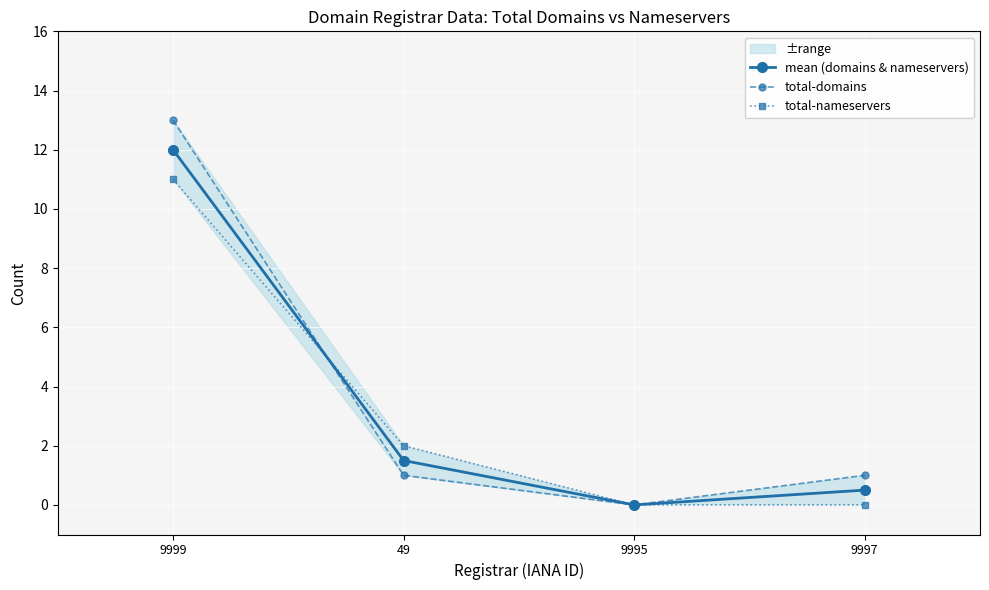

What are all the series names shown in the legend?

mean (domains & nameservers), total-domains, total-nameservers